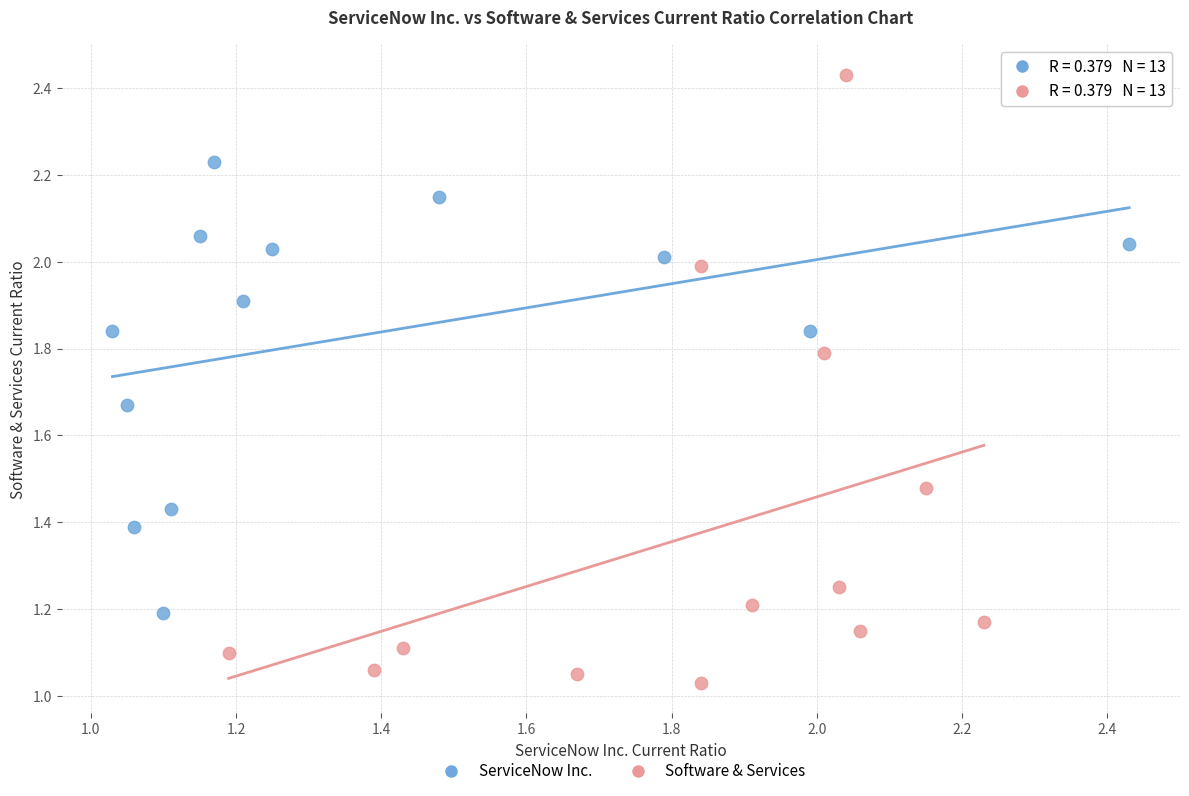

Which series contains the highest Y value?

Software & Services